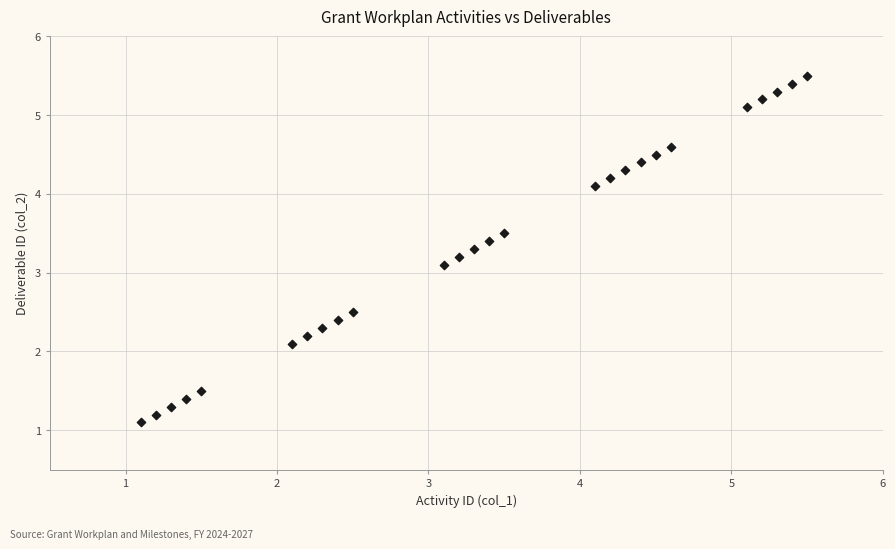

What is the range of X values (max minus min)?

4.4